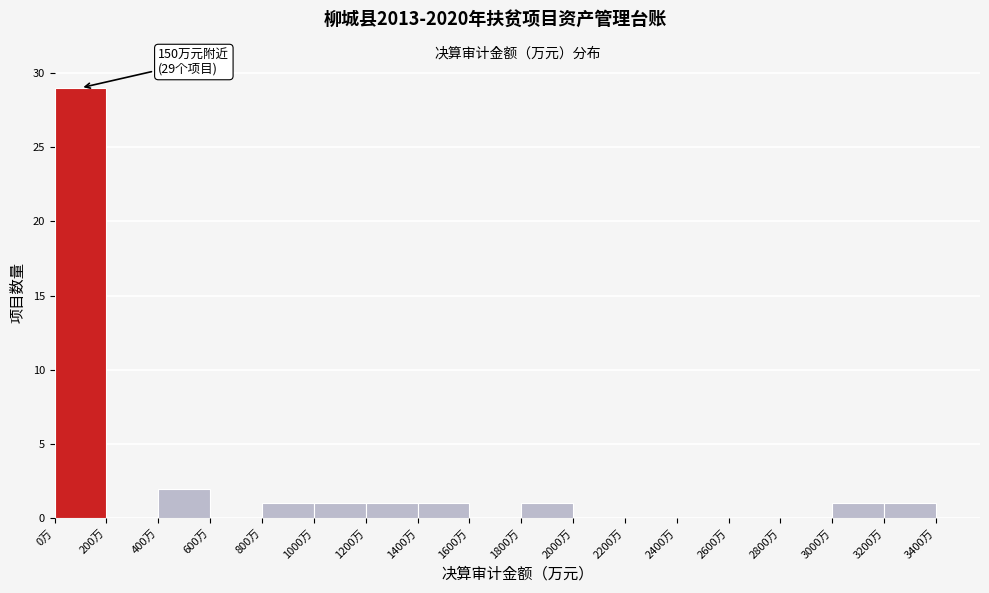

Over which range of the x-axis is the bar tallest?

0 to 200